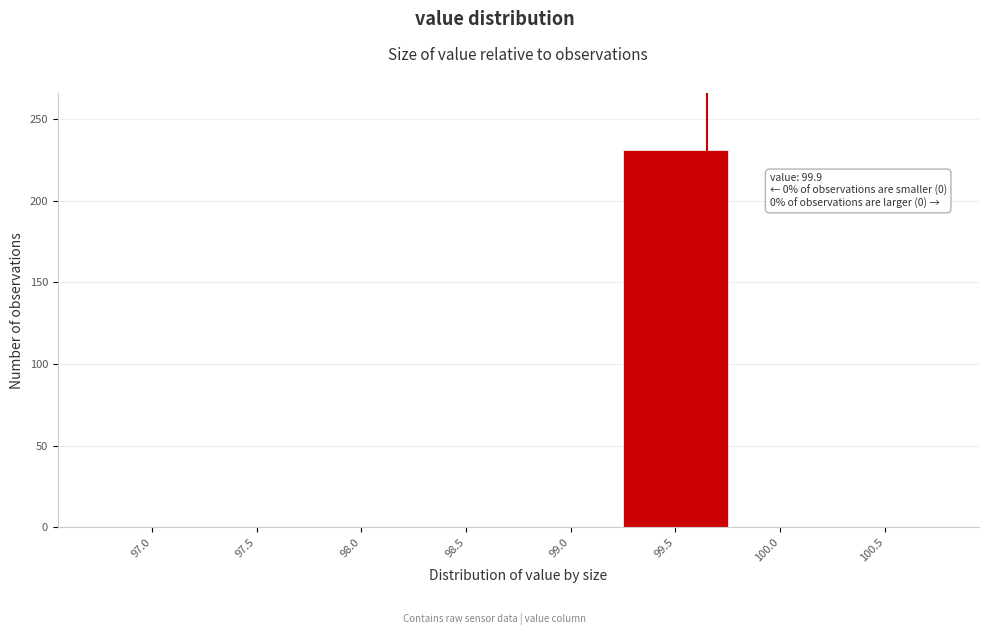

Reading left to right, what are all the values shown in this chart?

97.0=0	97.5=0	98.0=0	98.5=0	99.0=0	99.5=231	100.0=0	100.5=0